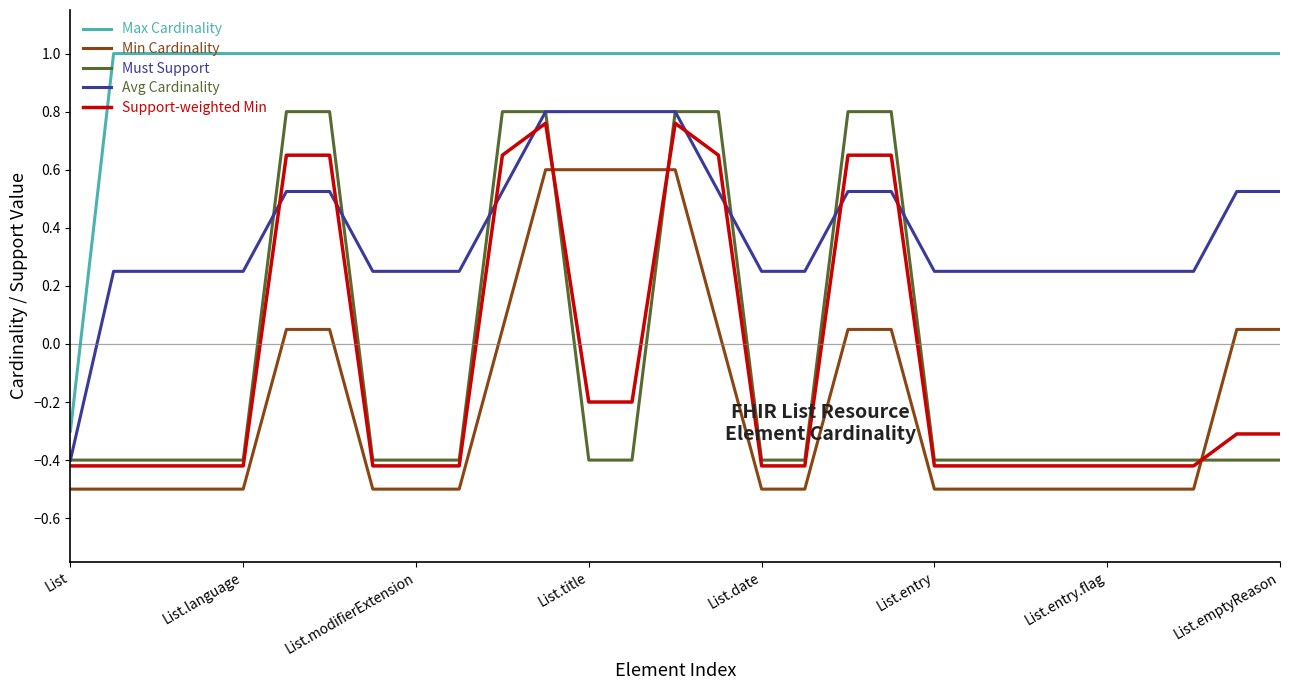

What is the smallest value displayed?

-0.5